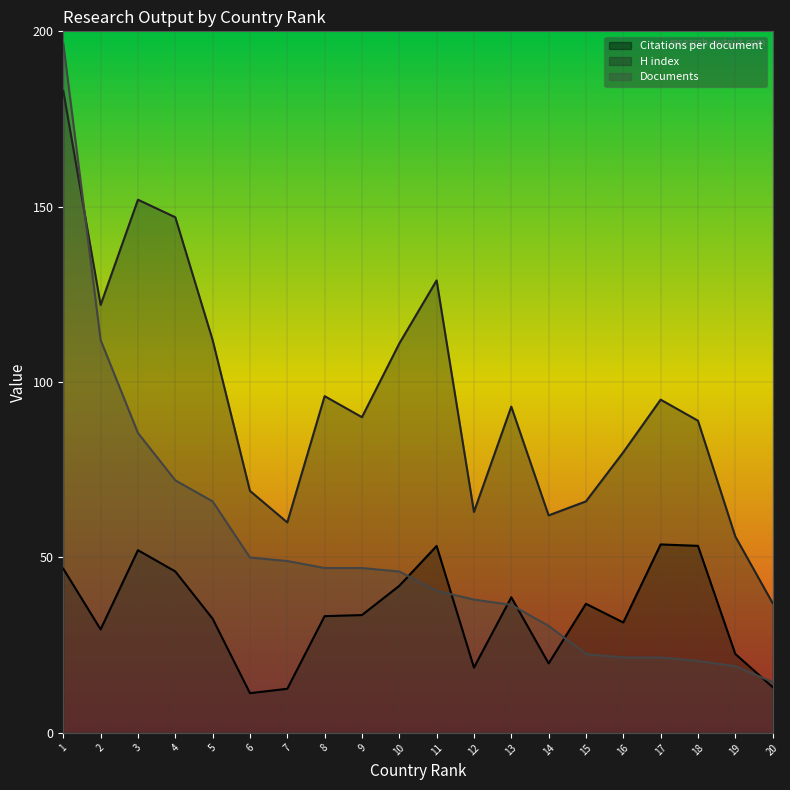

How many values in the H index series exceed 93?

9